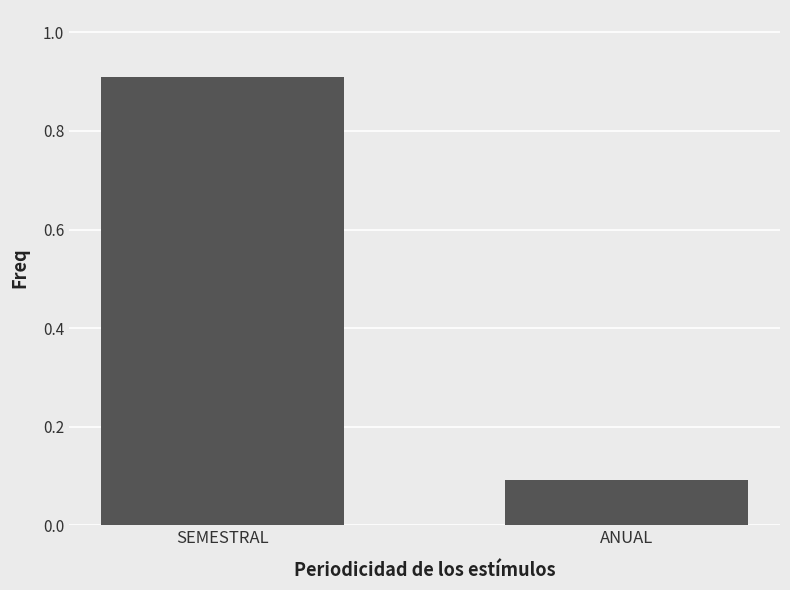

How many series are shown in this chart?

1